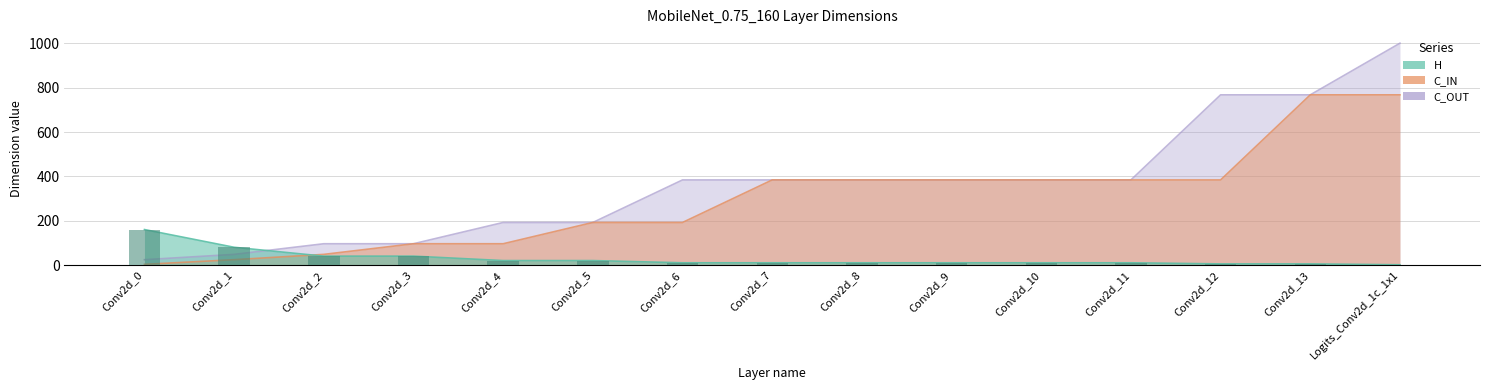

At which category is the sum across all series the highest?

Logits_Conv2d_1c_1x1